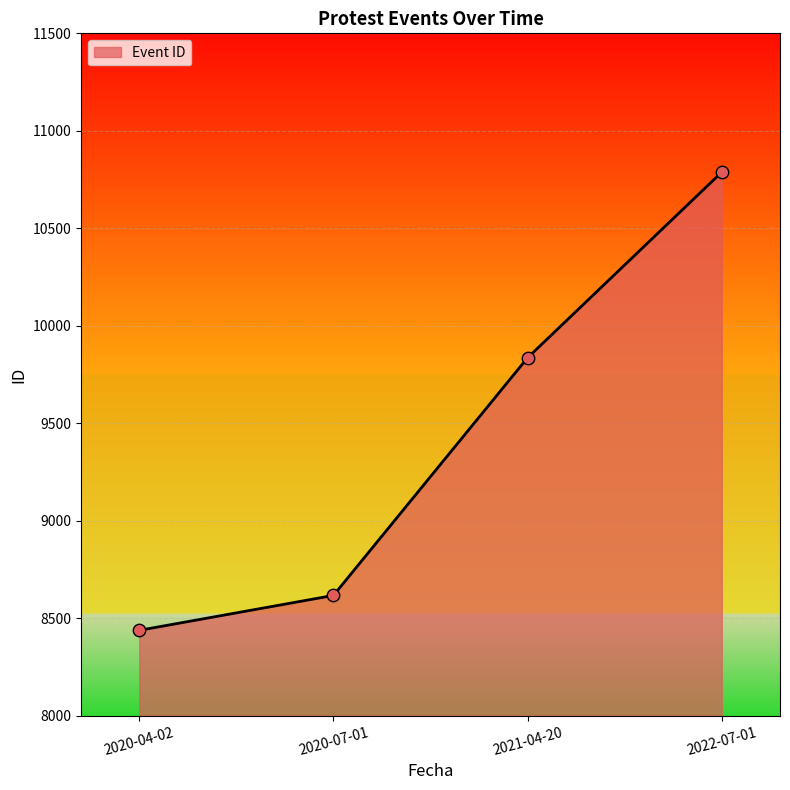

Which has a higher value, 2022-07-01 or 2020-07-01?

2022-07-01